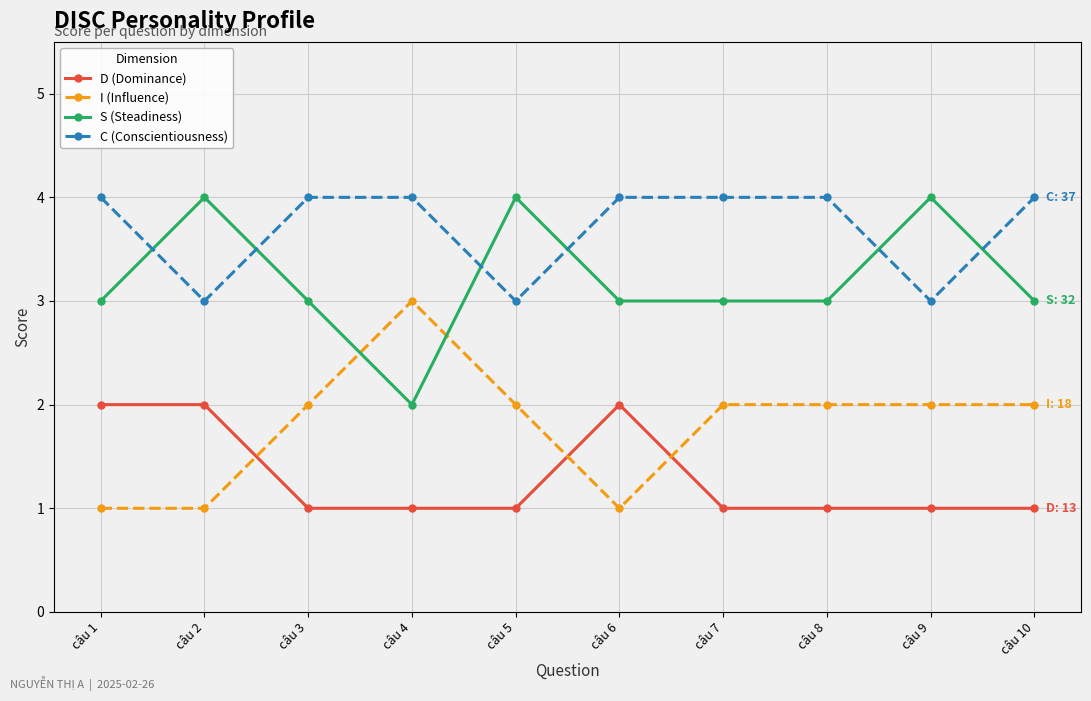

What is the difference between the highest and lowest values at câu 8?

3